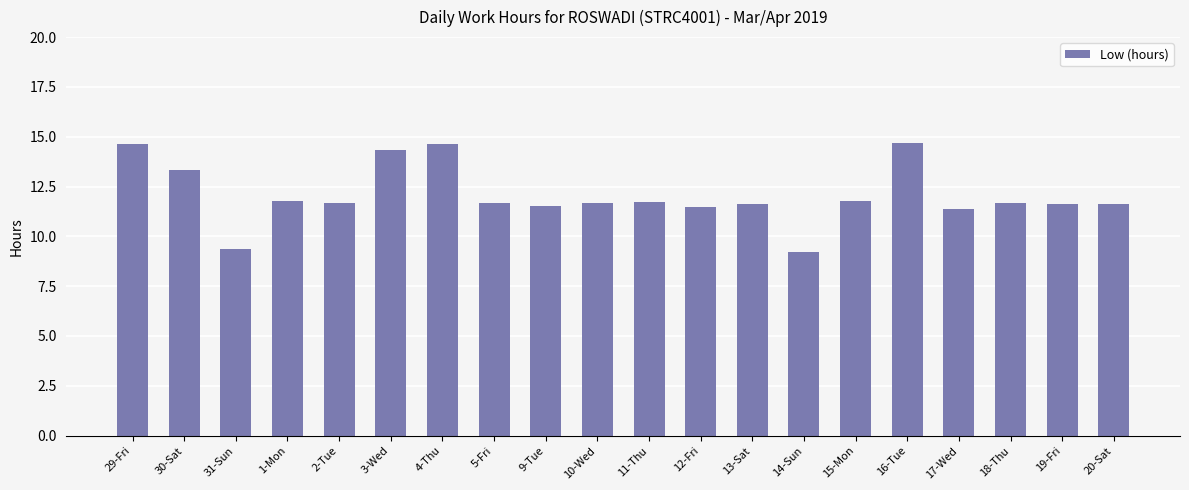

What is the sum of the values at 10-Wed and 9-Tue?

23.2